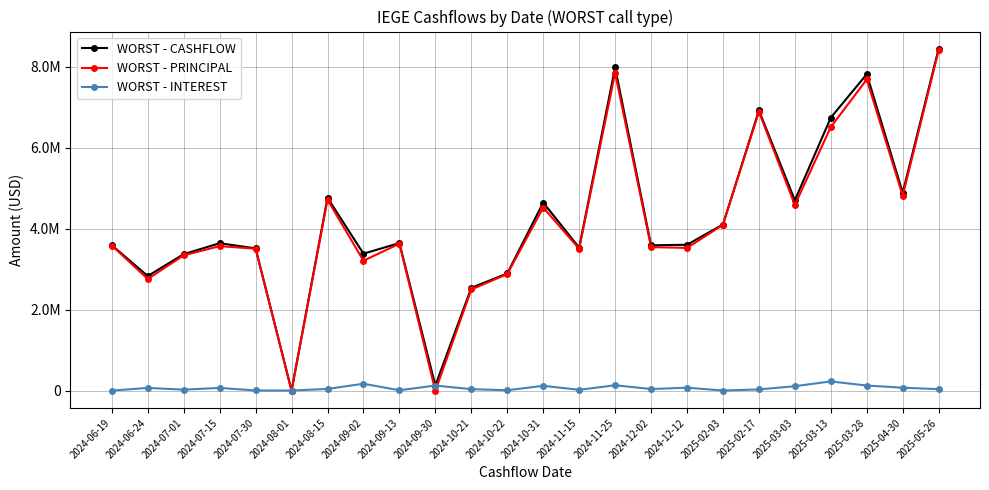

What is the total value across all series at 2025-03-28?

15632530.2